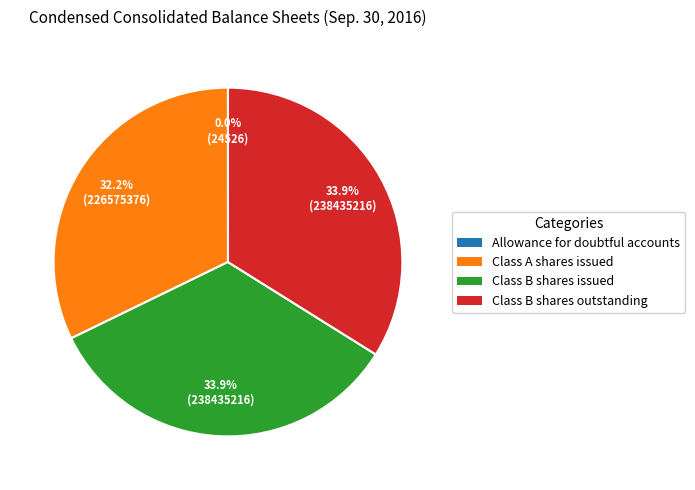

To the nearest percent, what percentage of the pie is Class B shares issued?

34%